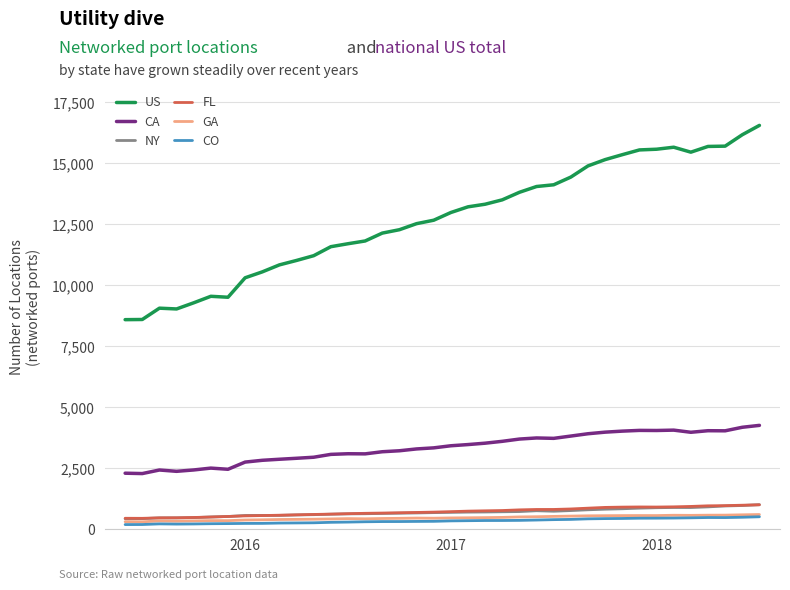

True or false: NY and US intersect in this chart.

False